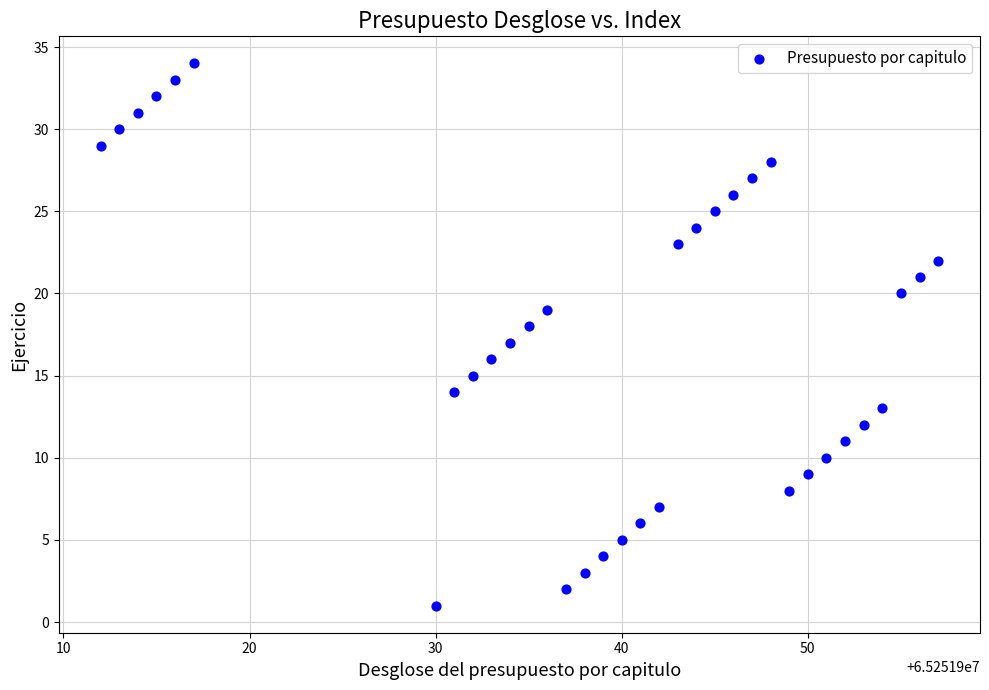

What is the range of X values (max minus min)?

45